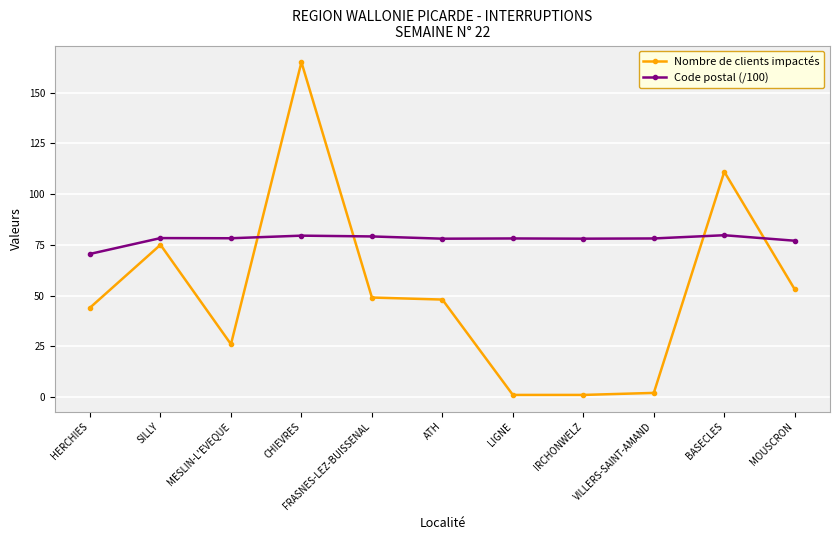

Is the value of Nombre de clients impactés at BASECLES greater than the value of Code postal (/100) at SILLY?

Yes